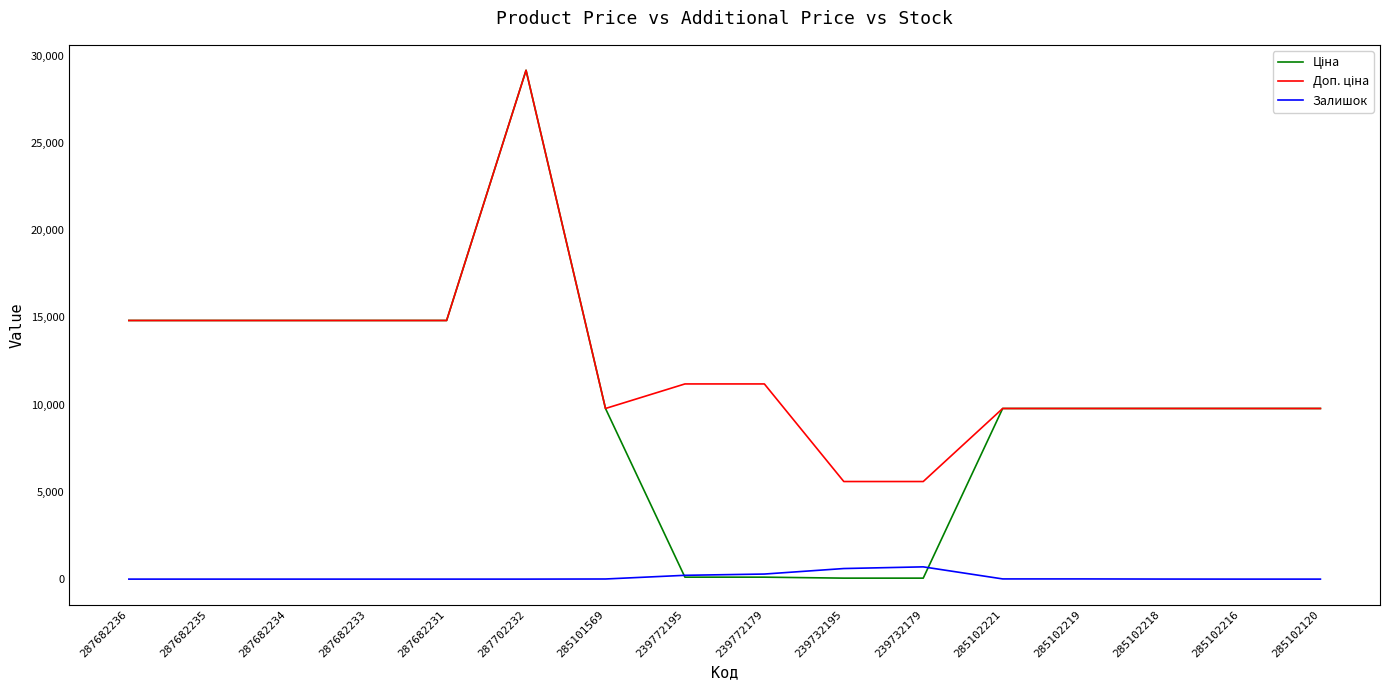

At which category is the sum across all series the highest?

287702232